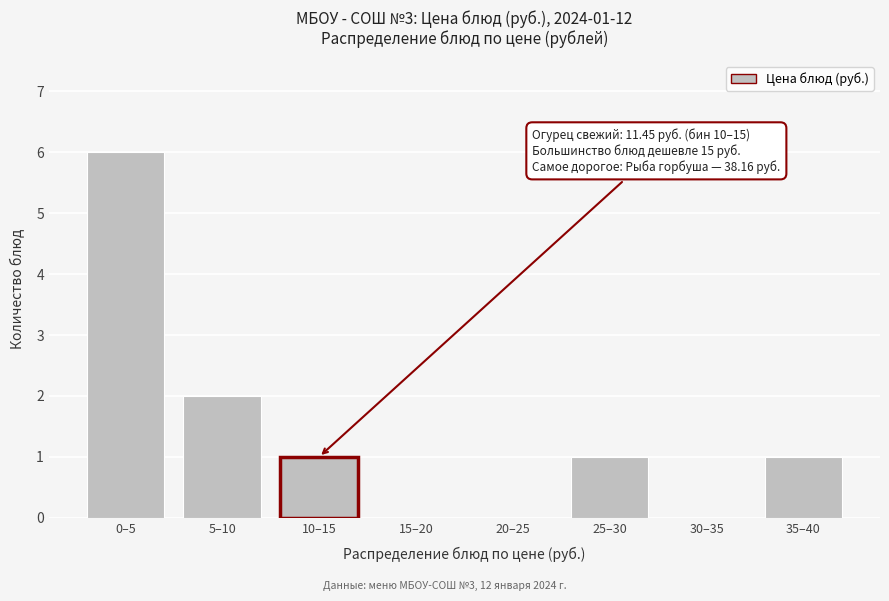

Reading left to right, transcribe all the data shown in this chart.

0–5=6	5–10=2	10–15=1	15–20=0	20–25=0	25–30=1	30–35=0	35–40=1